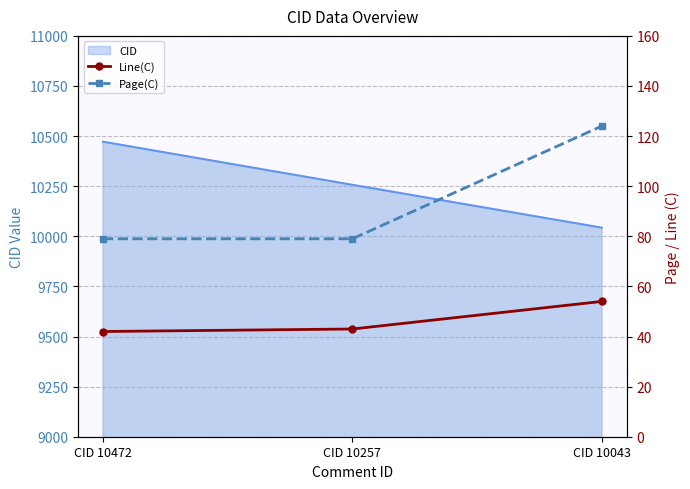

The CID series shows 6519 at CID 10257. True or false?

False